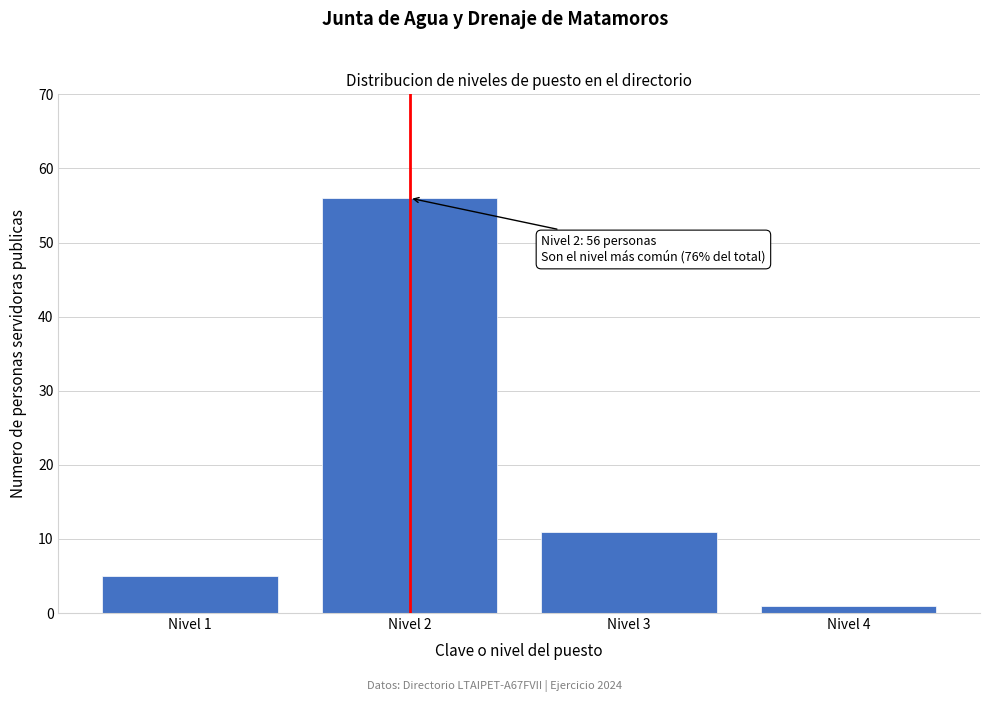

Which range on the x-axis has the tallest bar?

1.5 to 2.5